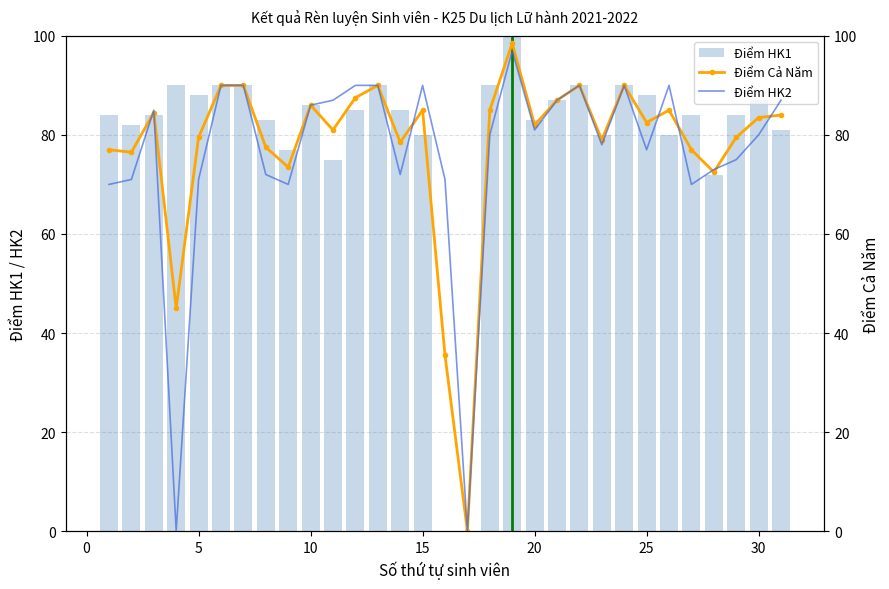

What is the value of the Điểm HK2 bar at the 22nd from the left?

90.0